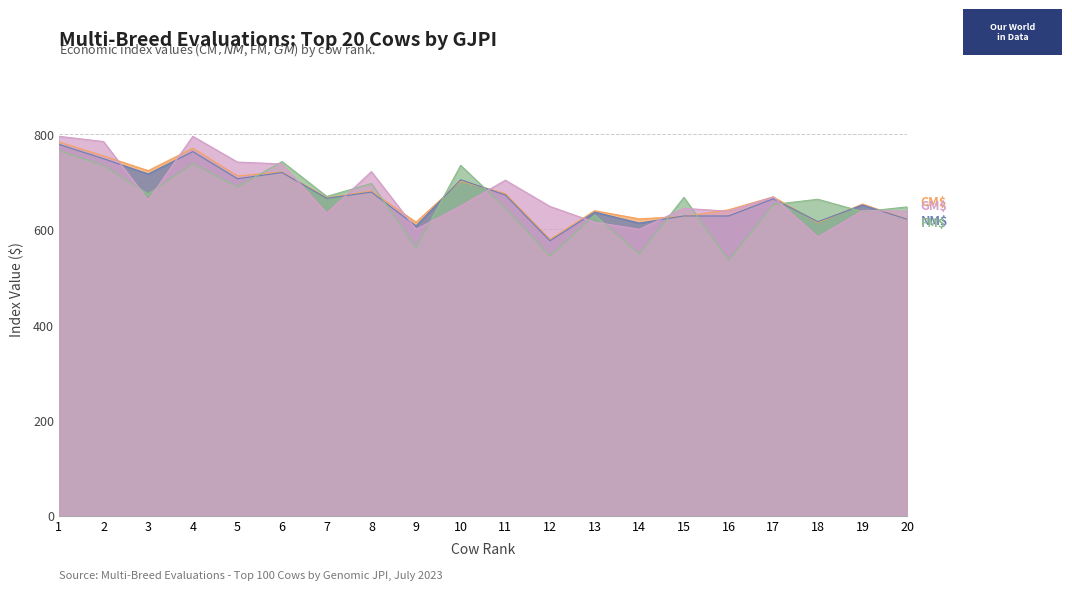

What are all the series names shown in the legend?

CM$, NM$, FM$, GM$